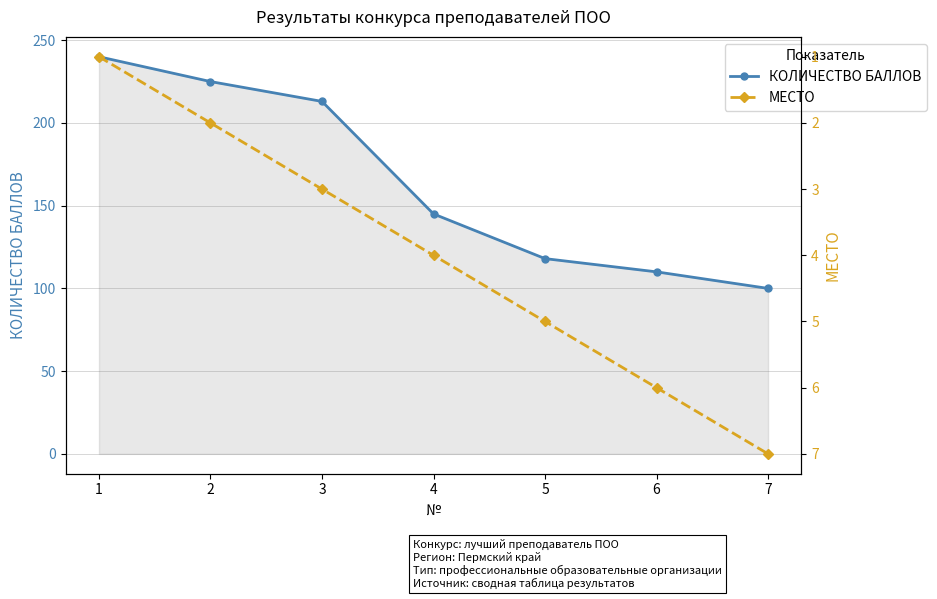

Reading right to left, what are all the values shown in this chart?

КОЛИЧЕСТВО БАЛЛОВ: 100	110	118	145	213	225	240
МЕСТО: 7	6	5	4	3	2	1